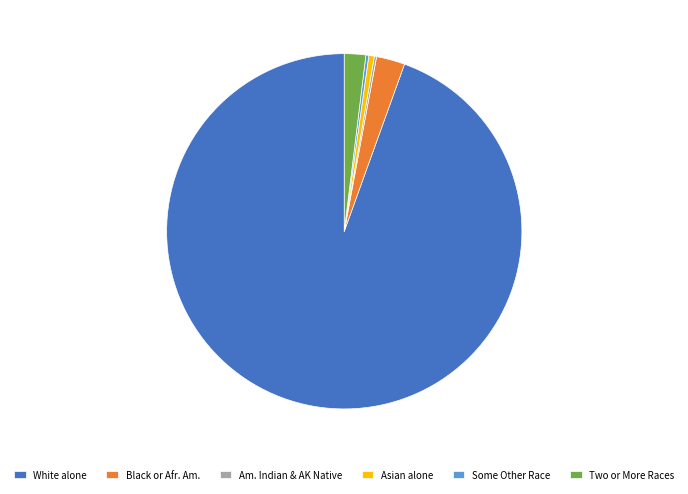

What is the largest slice in the pie chart?

White alone